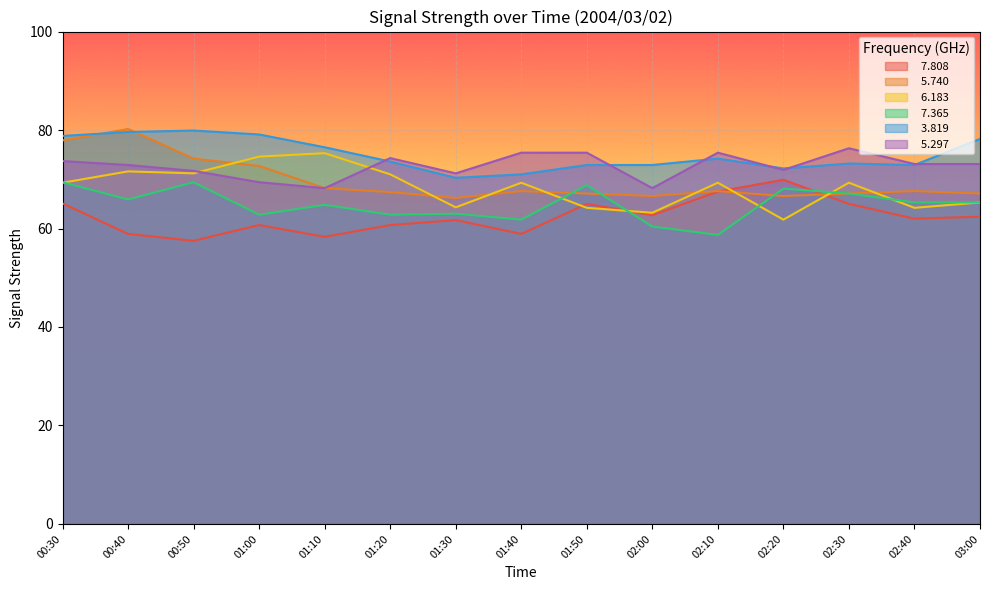

List the labels in order of   6.183 value, smallest first.

02:20, 02:00, 01:50, 02:40, 01:30, 03:00, 00:30, 01:40, 02:10, 02:30, 01:20, 00:50, 00:40, 01:00, 01:10